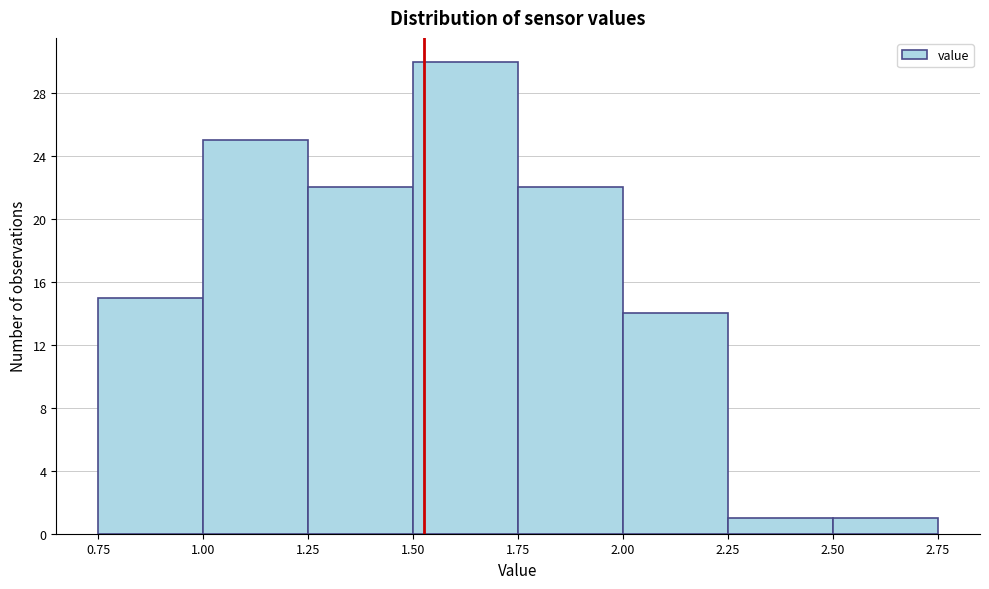

Reading left to right, transcribe this chart: for each bar, give the range it covers on the x-axis and its height. The values are not printed on the chart, so give them approximately, as read against the axis.

0.75 to 1.00: 15
1.00 to 1.25: 25
1.25 to 1.50: 22
1.50 to 1.75: 30
1.75 to 2.00: 22
2.00 to 2.25: 14
2.25 to 2.50: 1
2.50 to 2.75: 1